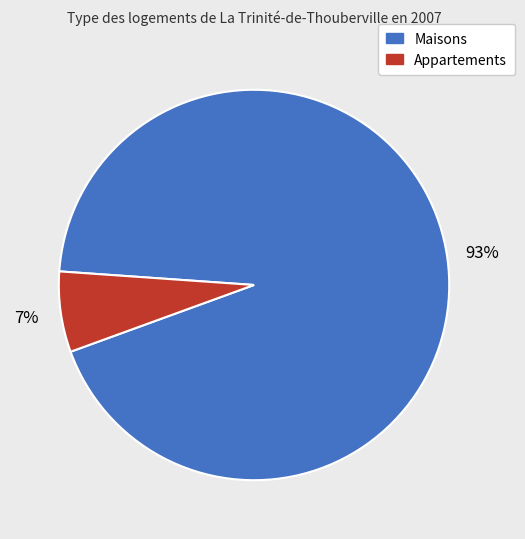

To the nearest percent, what is the average slice percentage?

50%